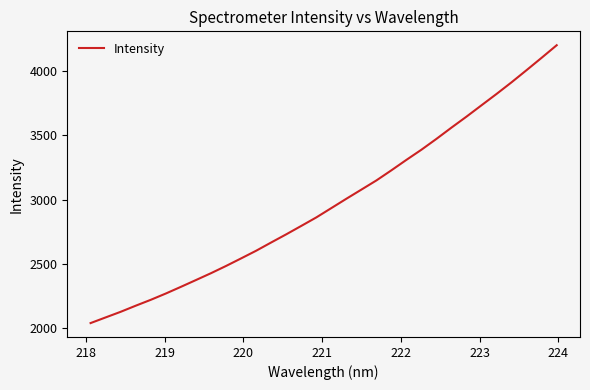

What is the smallest value displayed?

2038.4